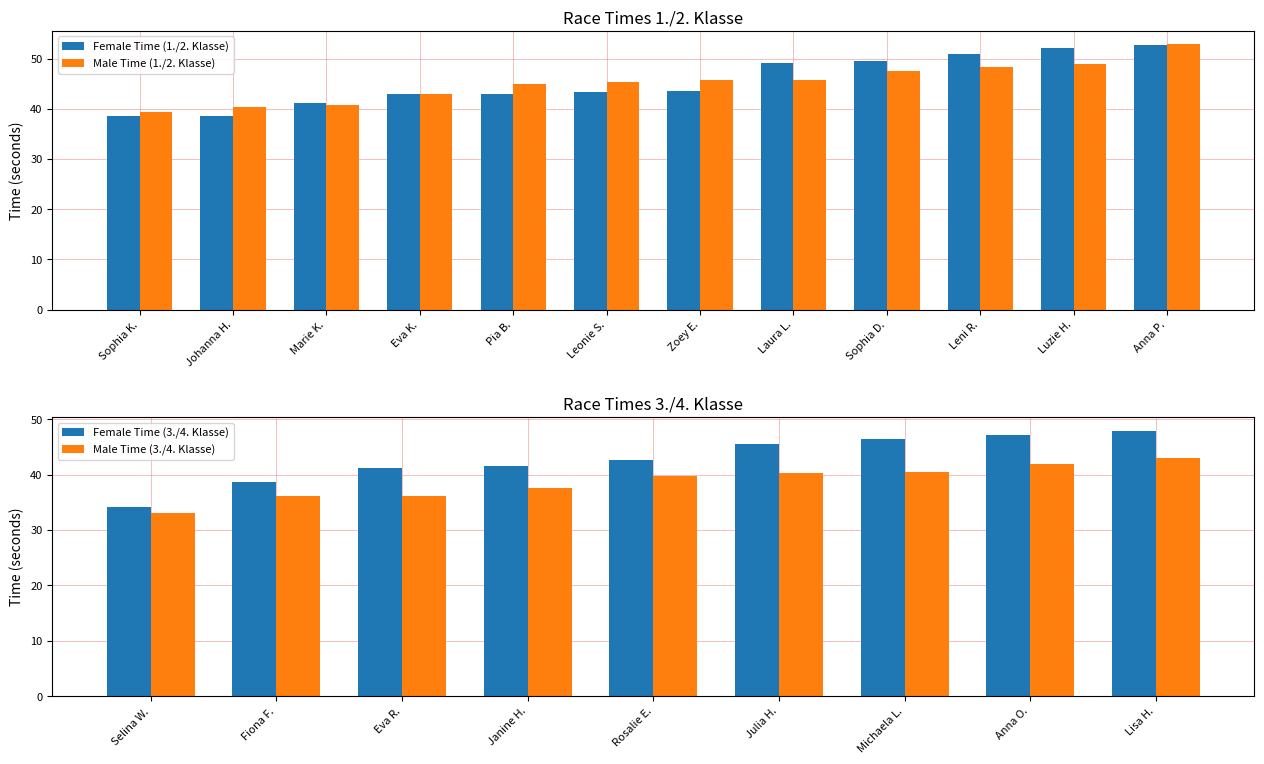

Rank the series at Zoey E. from highest to lowest value.

Male Time (1./2. Klasse), Female Time (1./2. Klasse)